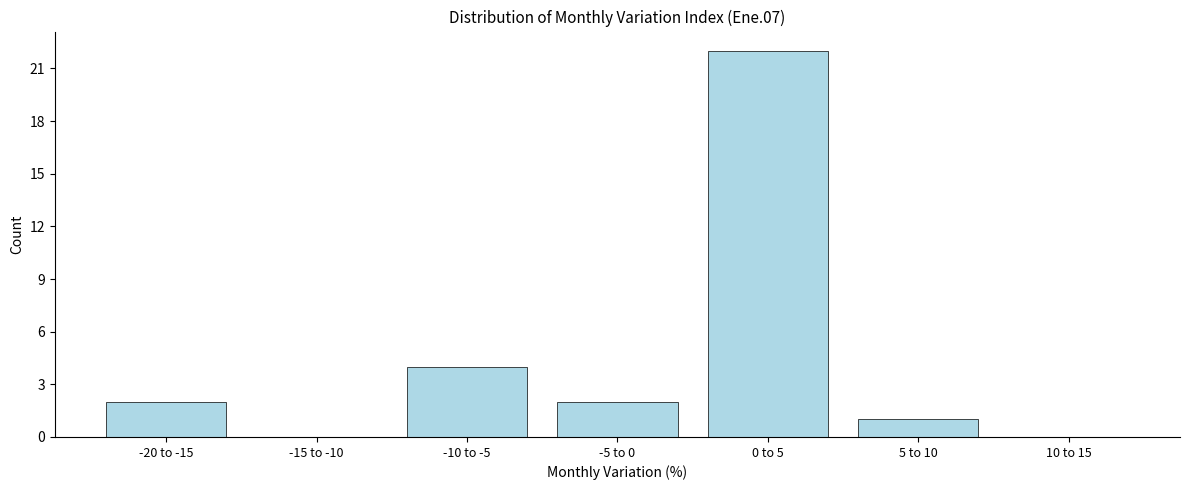

Reading right to left, what are all the values shown in this chart?

10 to 15=0	5 to 10=1	0 to 5=22	-5 to 0=2	-10 to -5=4	-15 to -10=0	-20 to -15=2